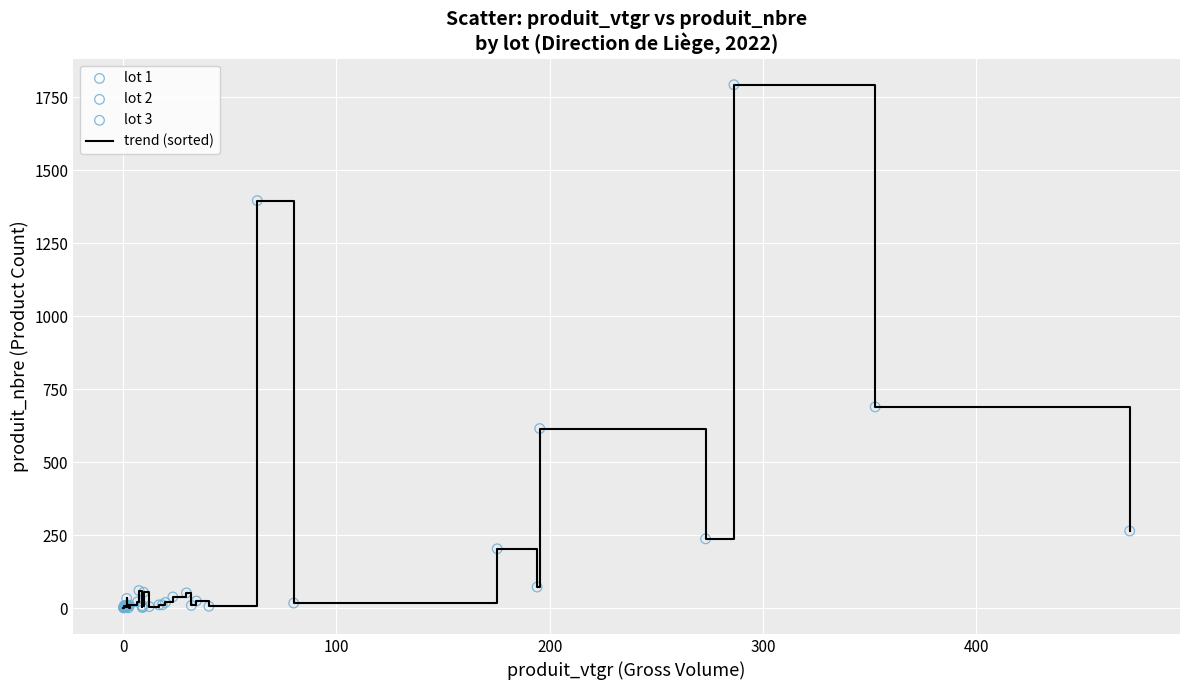

What is the maximum value shown in the chart?

1793